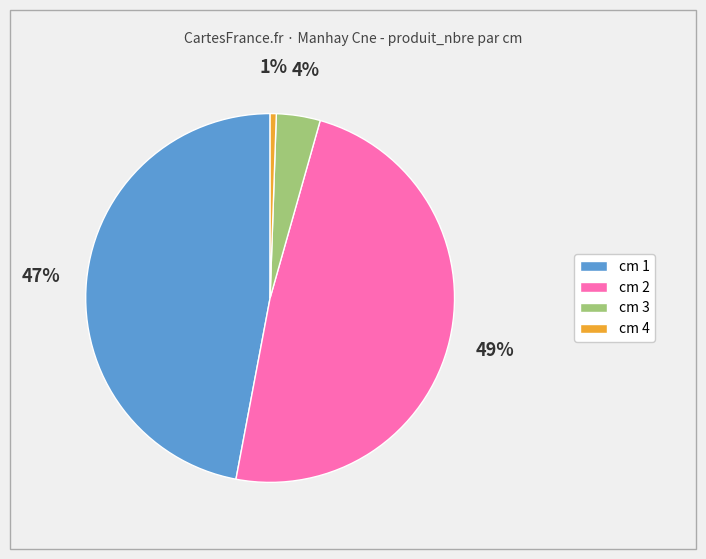

Rank the categories by value from lowest to highest.

cm 4, cm 3, cm 1, cm 2